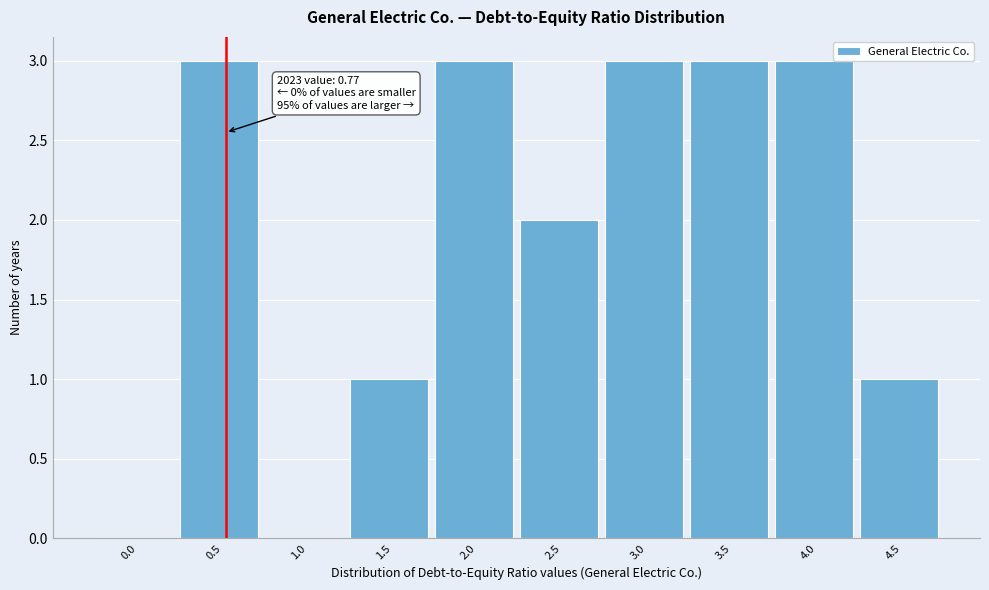

Reading right to left, what are all the values shown in this chart?

4.5=1	4.0=3	3.5=3	3.0=3	2.5=2	2.0=3	1.5=1	1.0=0	0.5=3	0.0=0